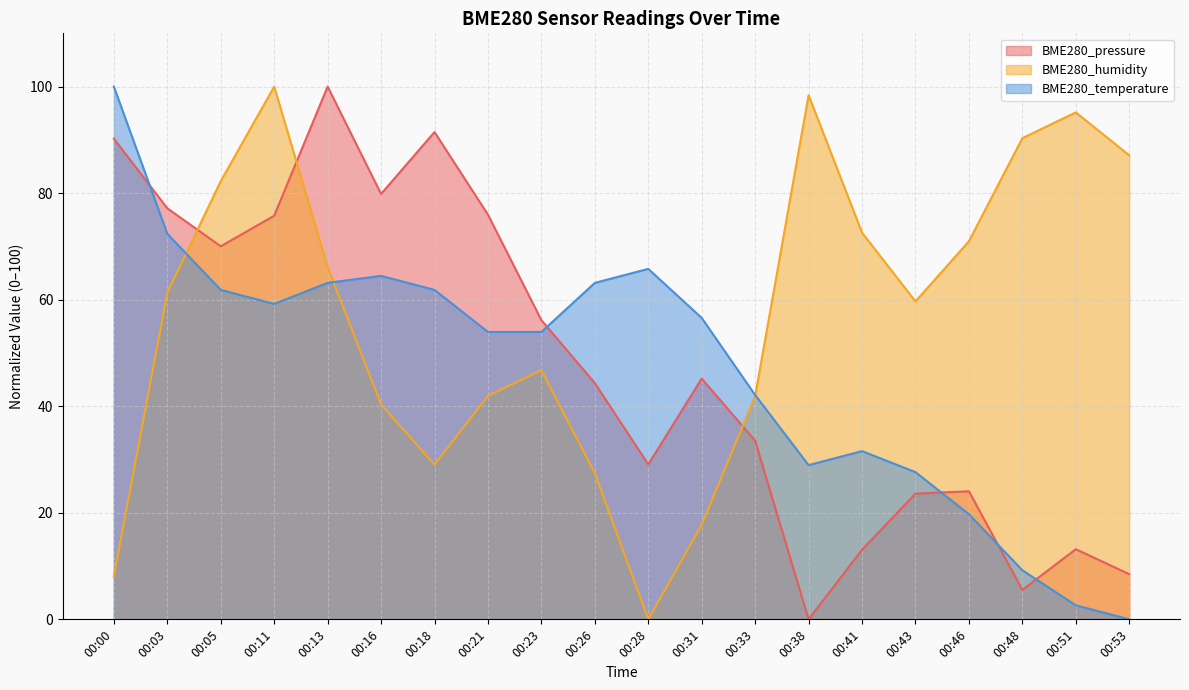

Between 00:13 and 00:38, which series saw the biggest shift?

BME280_pressure